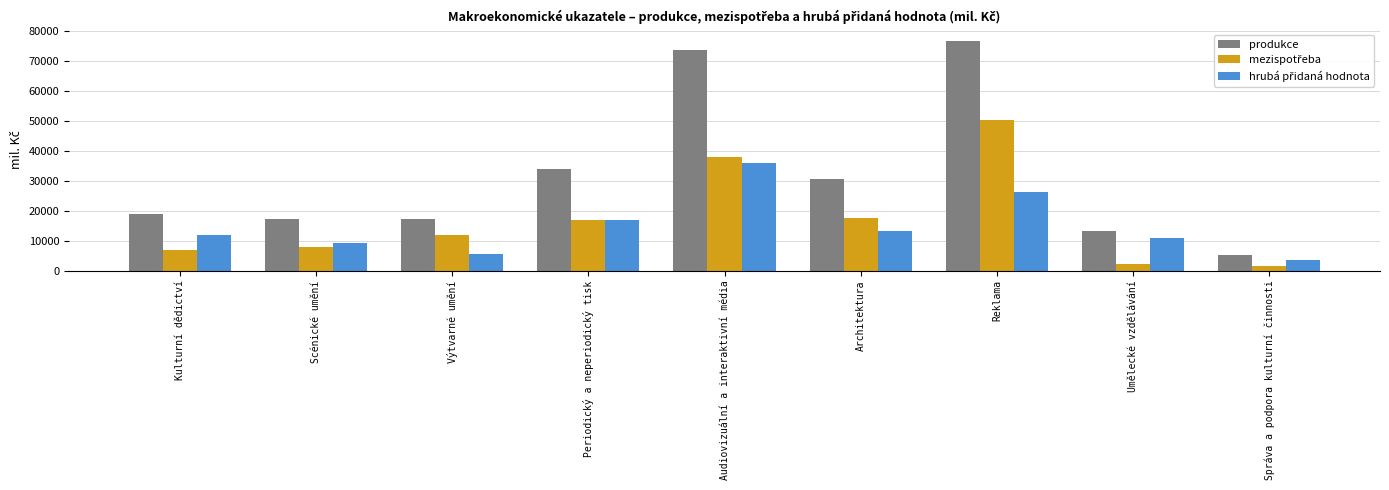

What is the average value of the produkce series?

31824.3